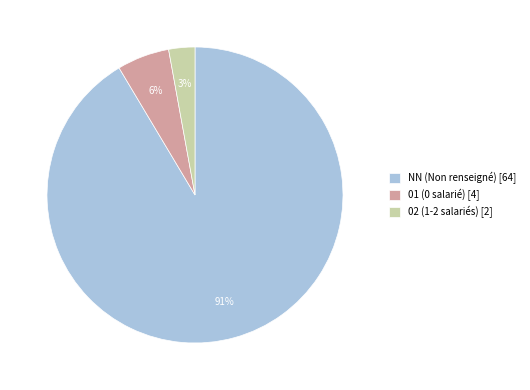

Is the sum of 01 (0 salarié) [4] and 02 (1-2 salariés) [2] greater than half?

No